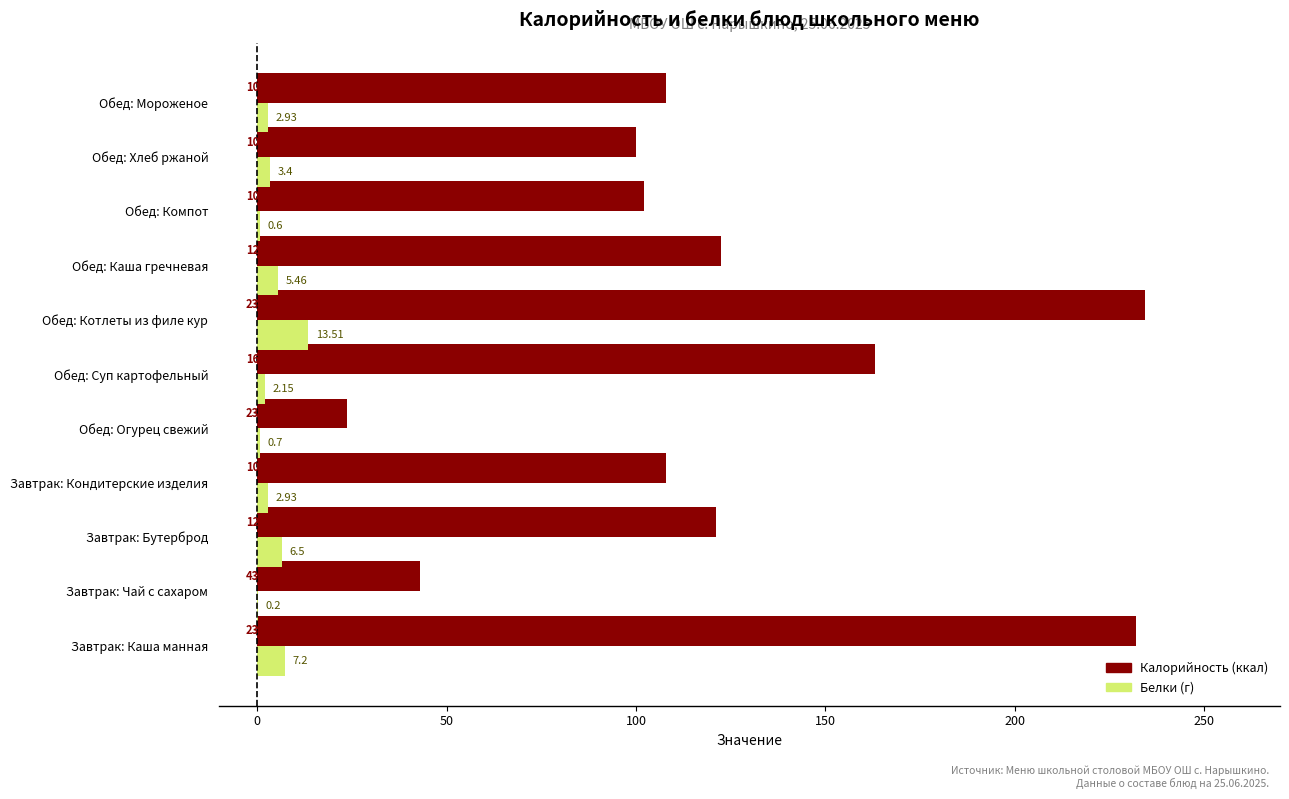

At which category is the sum across all series the highest?

Обед: Котлеты из филе кур